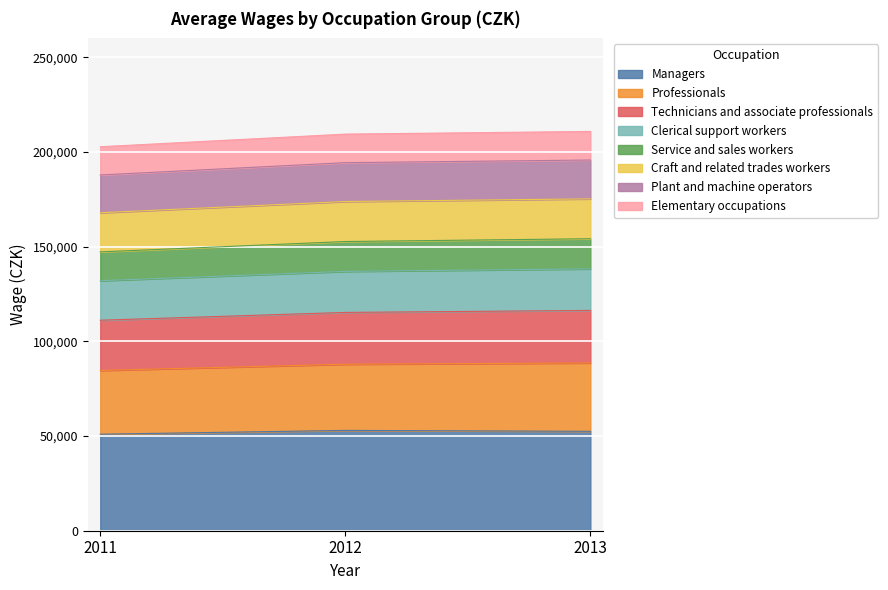

What is the total value across all series at 2012?

209450